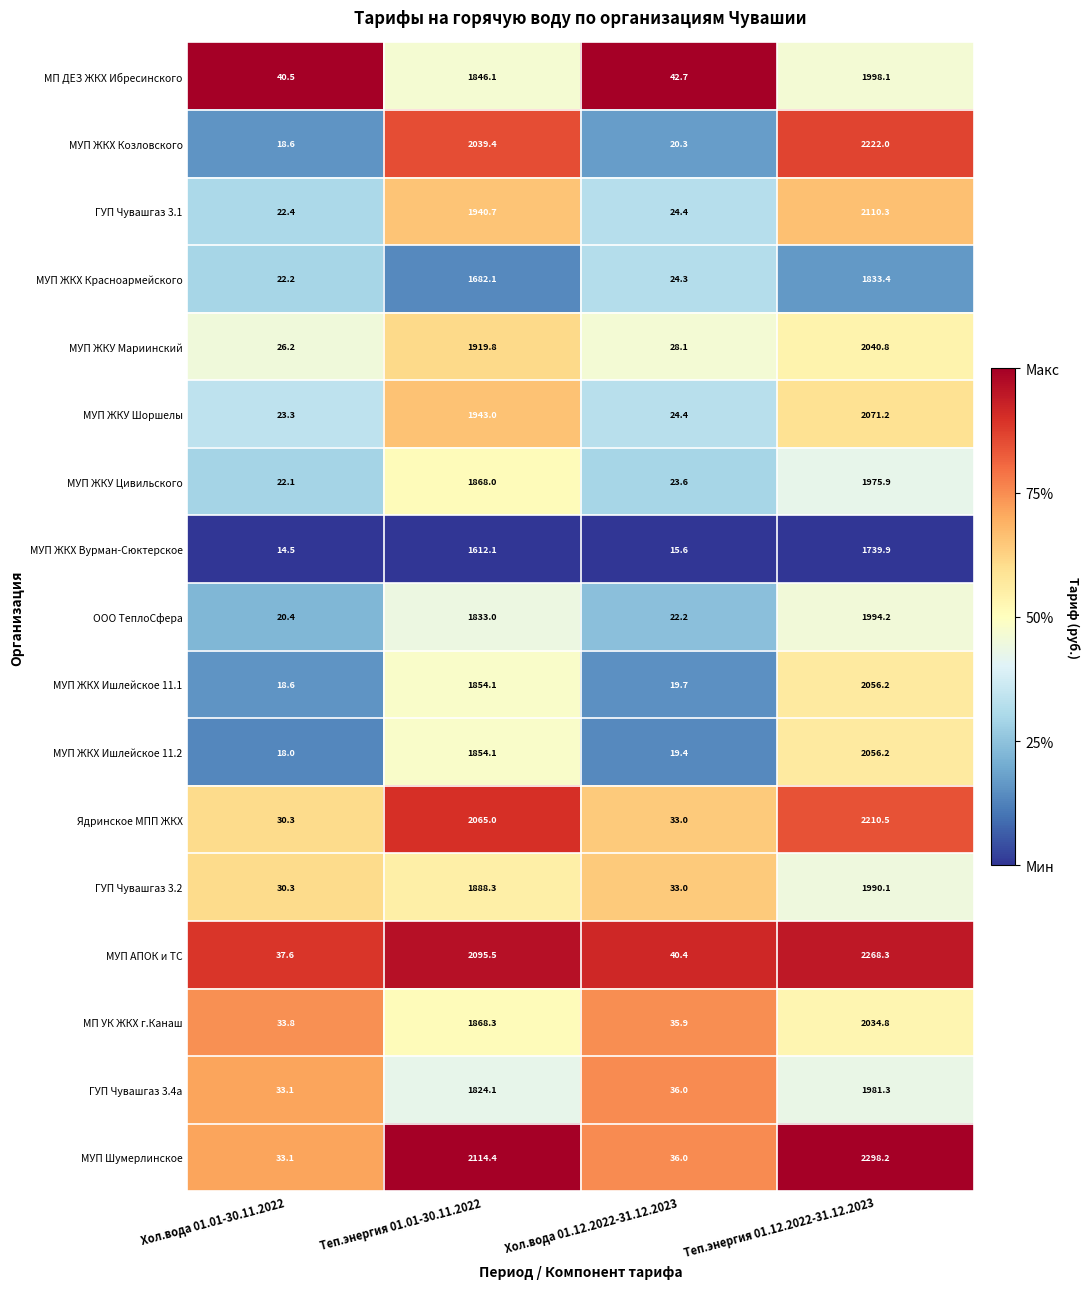

What is the highest value of the МУП ЖКХ Ишлейское 11.2 series?

2056.2